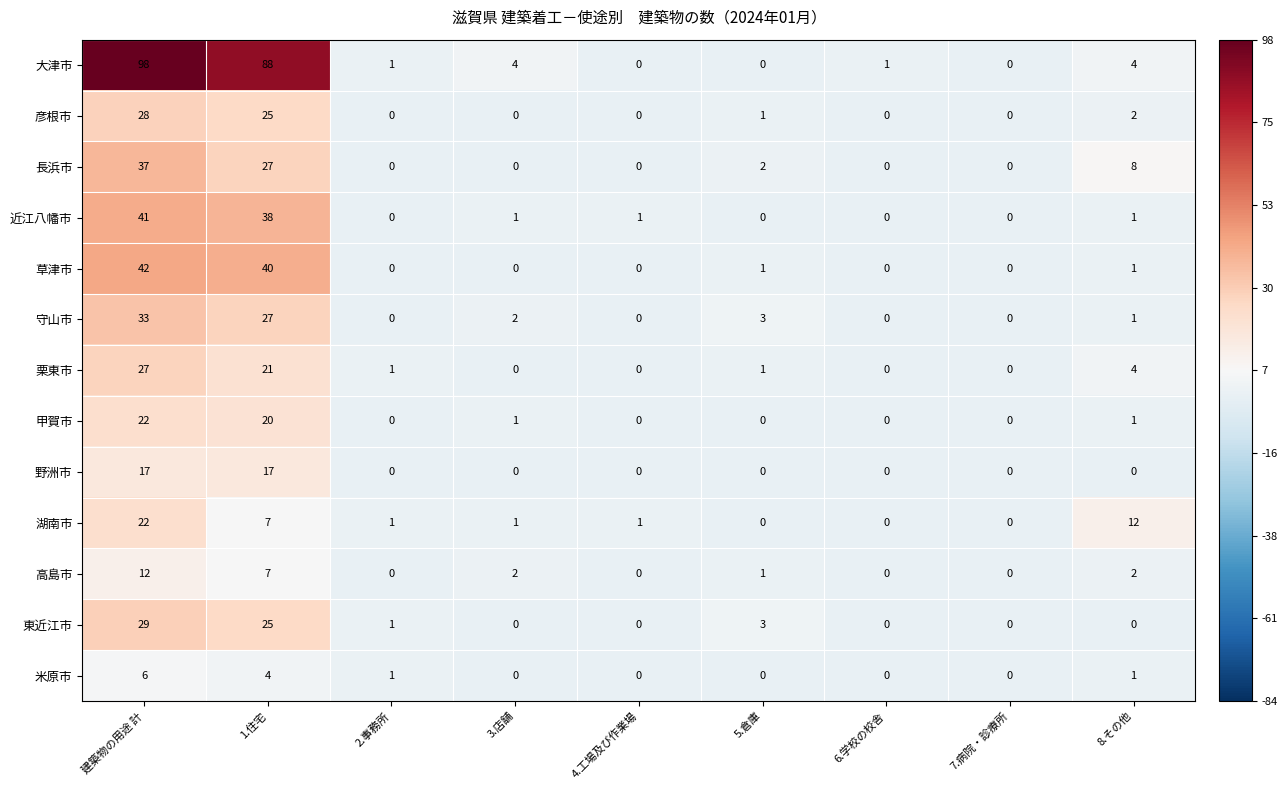

What is the maximum value for 甲賀市?

22